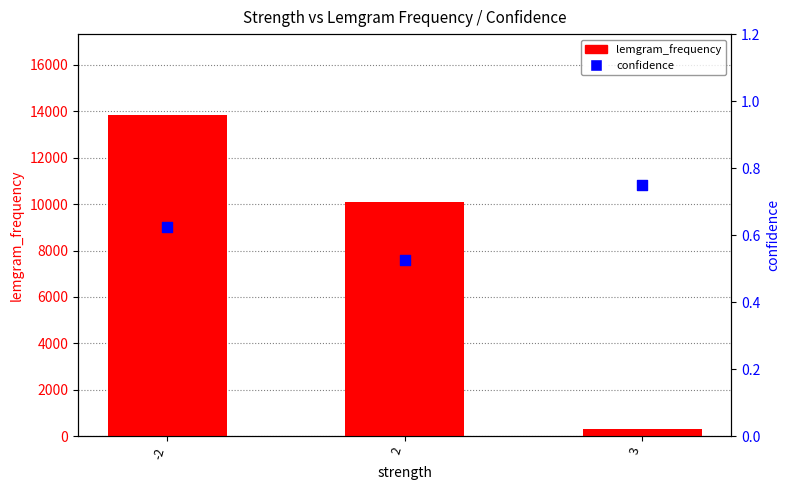

Which series has the widest spread of Y values?

lemgram_frequency